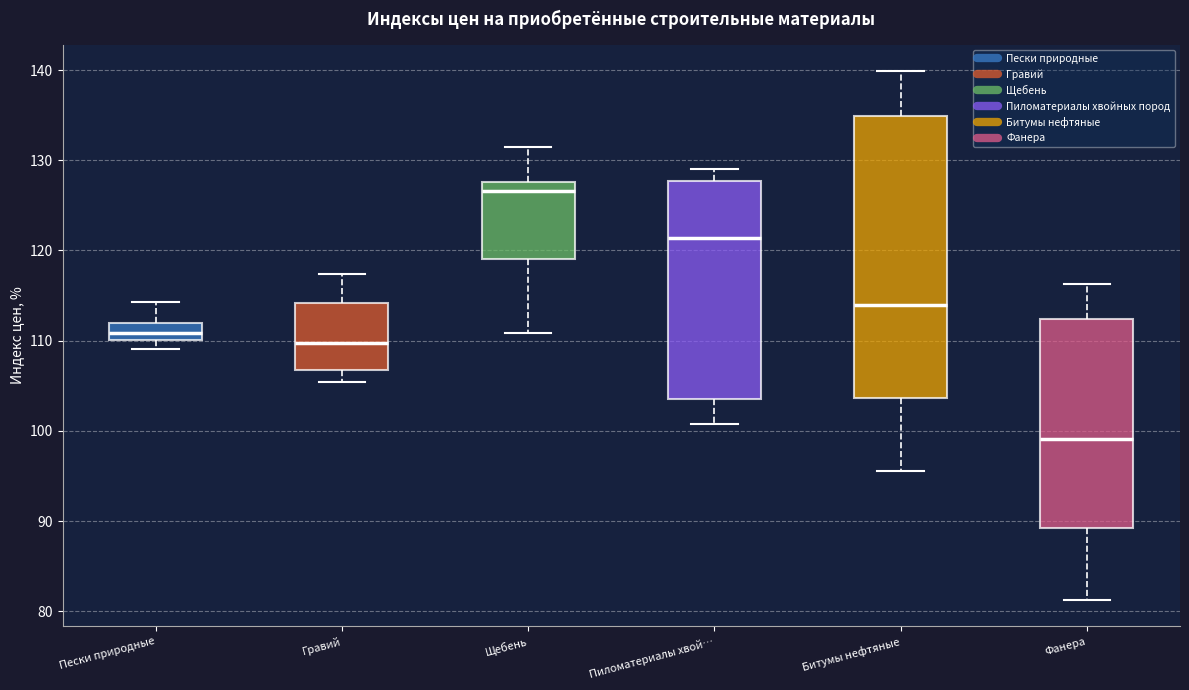

Which box's median line is the lowest?

Фанера